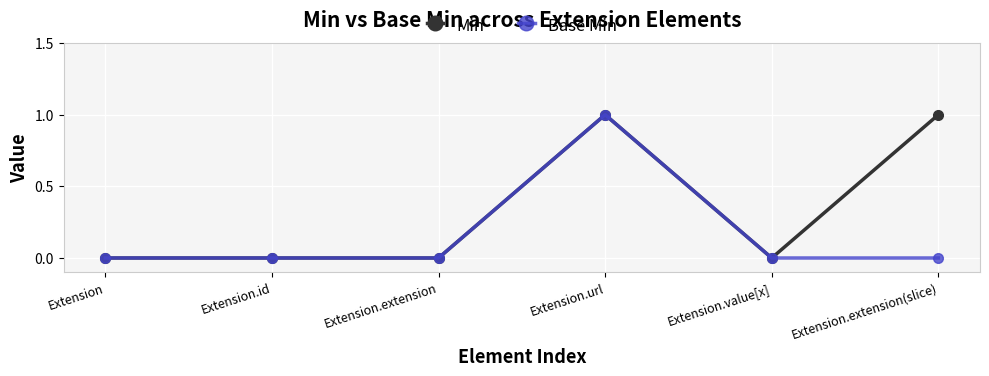

Reading left to right, list all the values displayed in this chart.

Min: 0	0	0	1	0	1
Base Min: 0	0	0	1	0	0